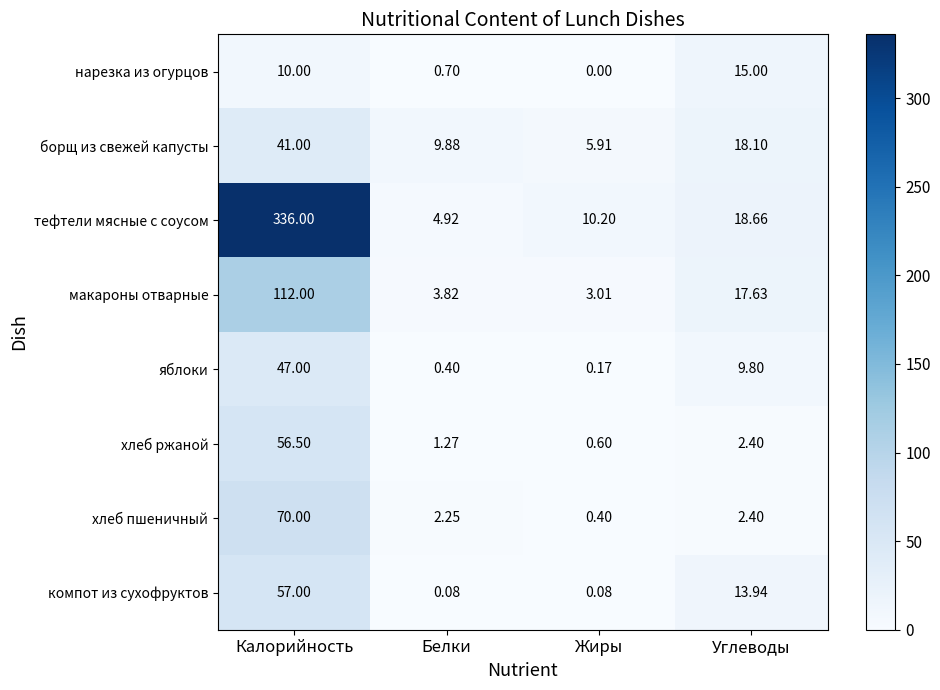

Rank the series at Калорийность from lowest to highest value.

нарезка из огурцов, борщ из свежей капусты, яблоки, хлеб ржаной, компот из сухофруктов, хлеб пшеничный, макароны отварные, тефтели мясные с соусом